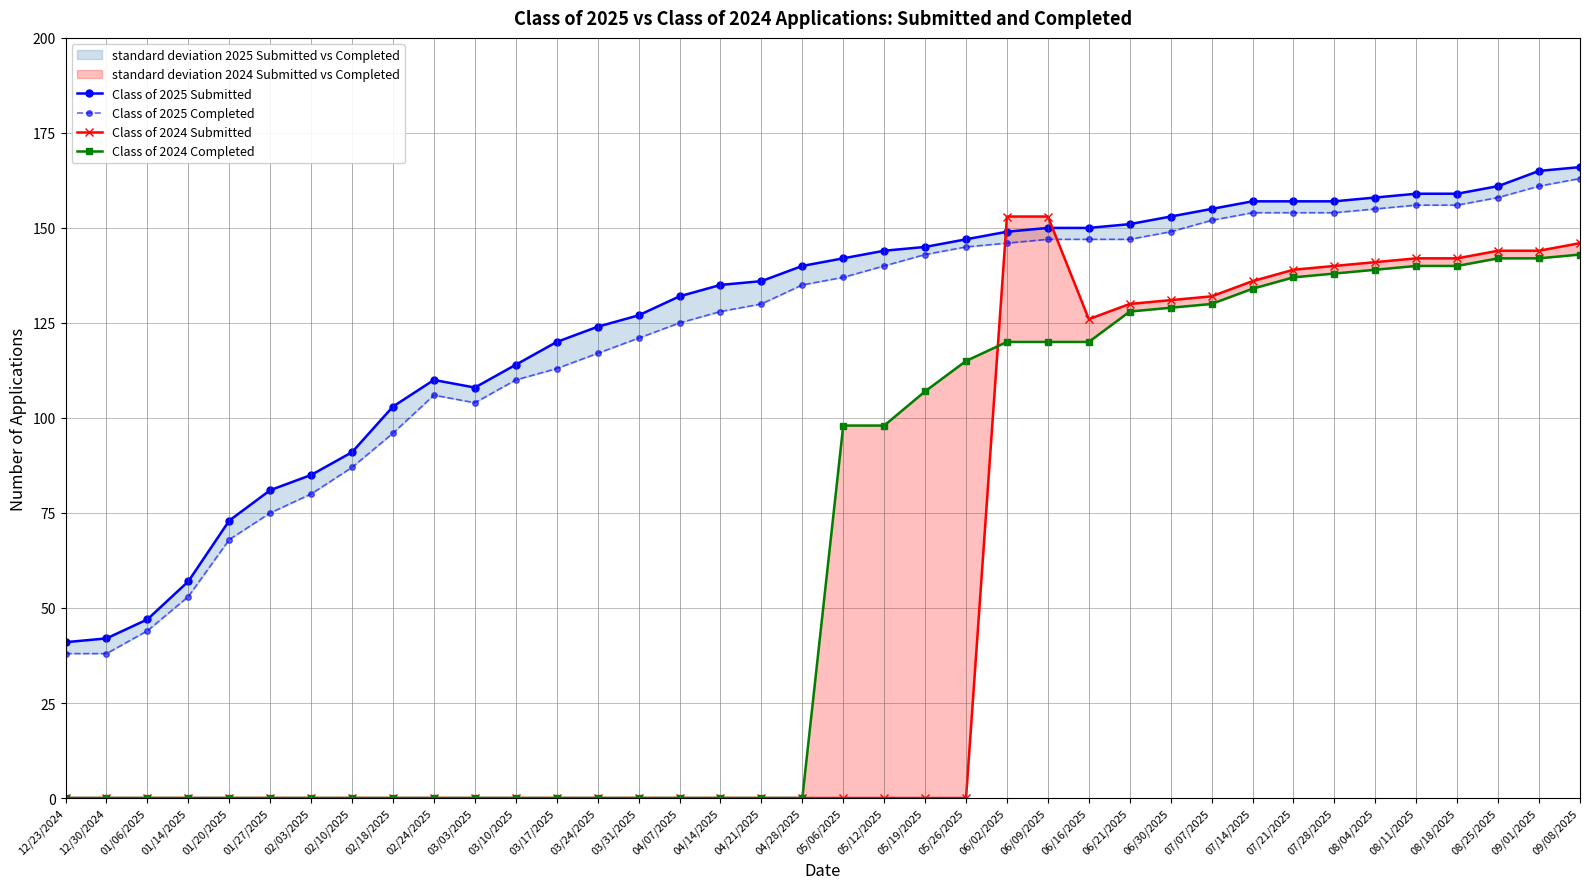

What is the sum of all Class of 2025 Completed values?

4632